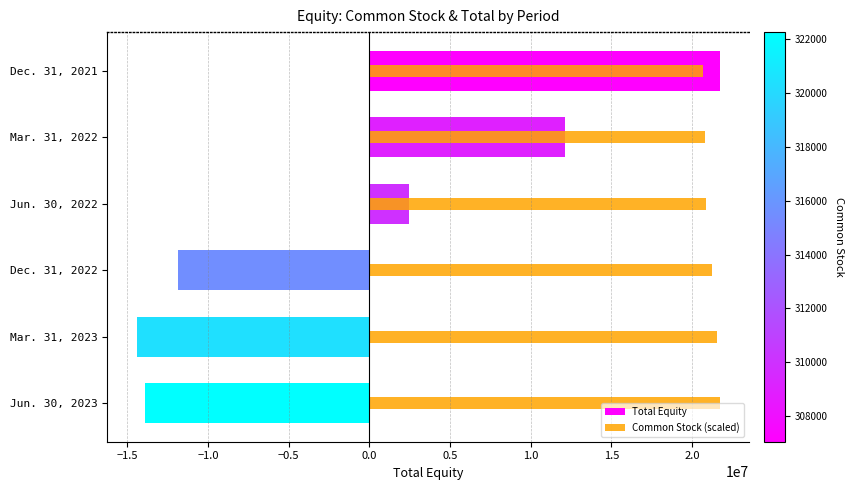

What is the total value across all series at Jun. 30, 2023?

7834353.0